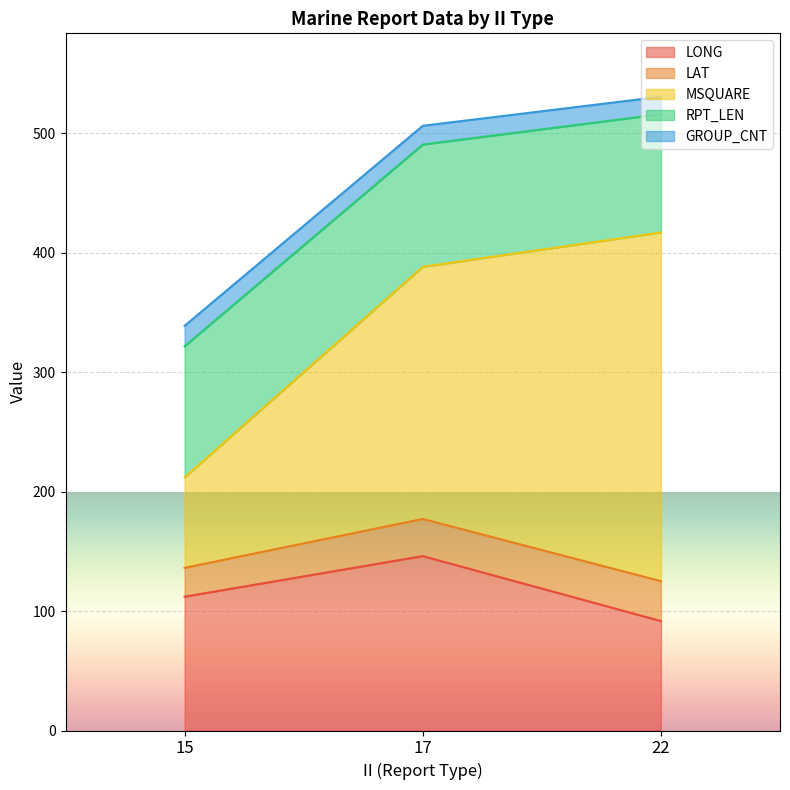

Does the chart display data point markers on the line(s)?

No